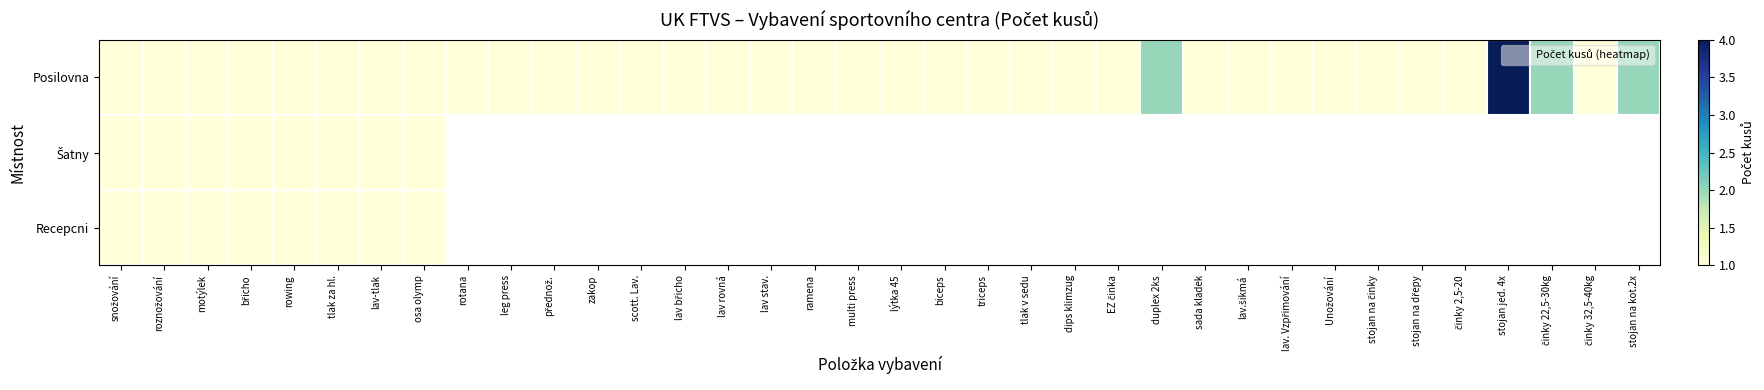

At how many categories does at least one series exceed 2?

1